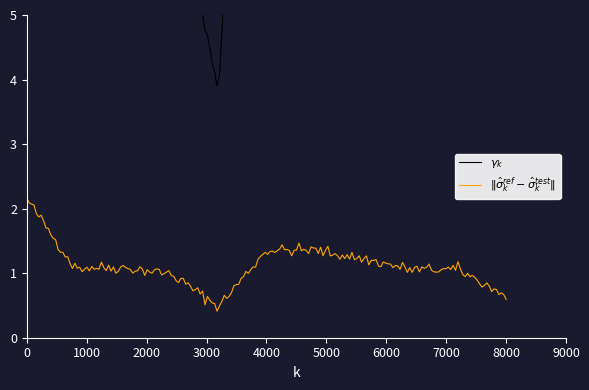

In Adjusted Score, how many points are lower than both neighbors (excluding endpoints)?

1